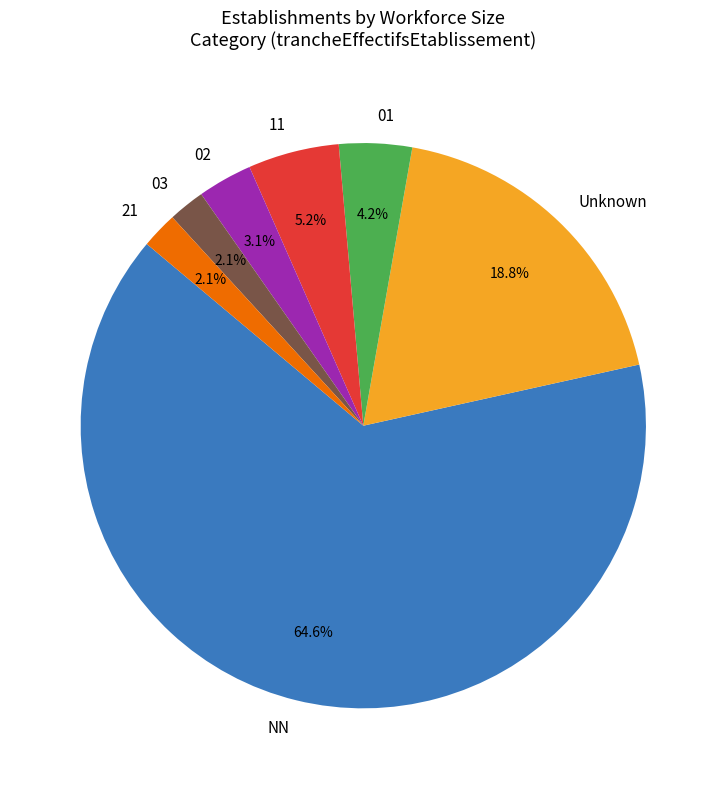

Which has a higher value, 02 or NN?

NN